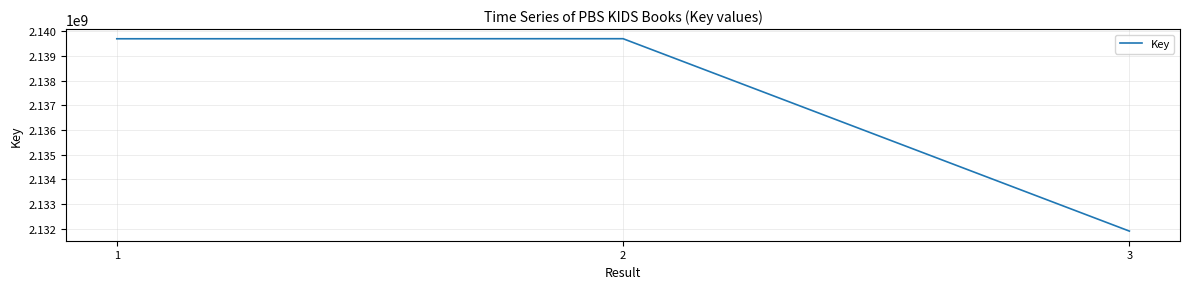

What is the sum of the values at 1 and 2?

4279399257